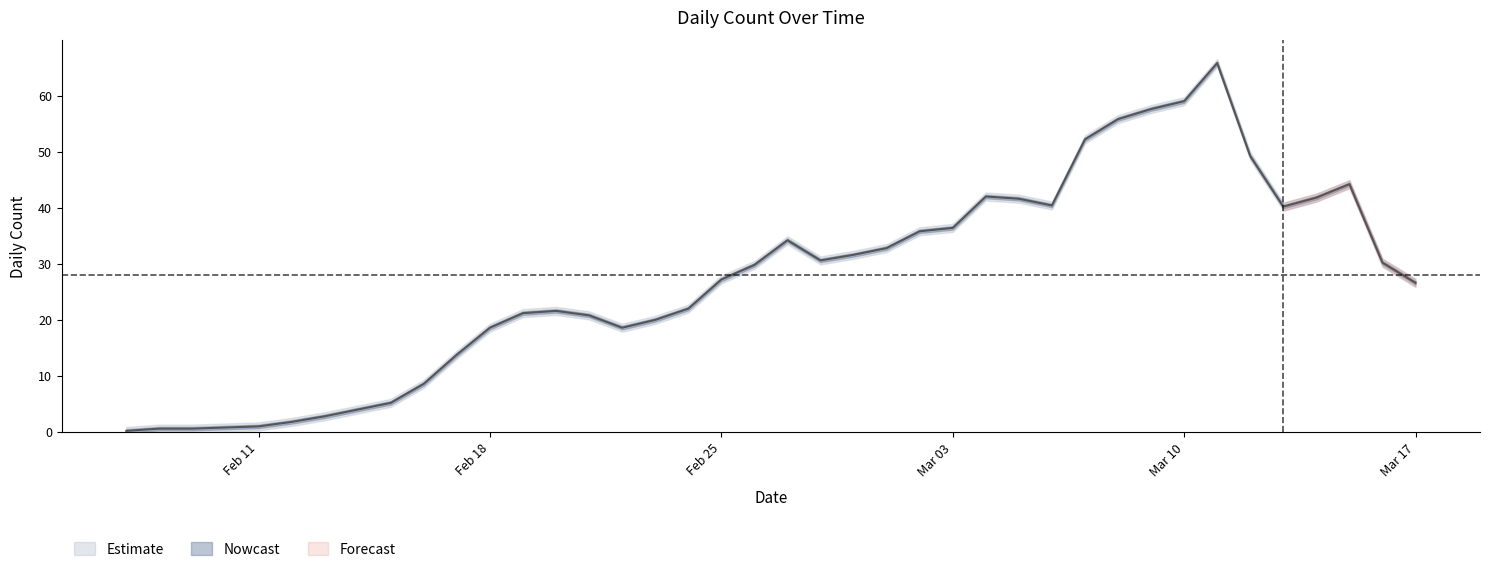

How many data points are less than 29?

20